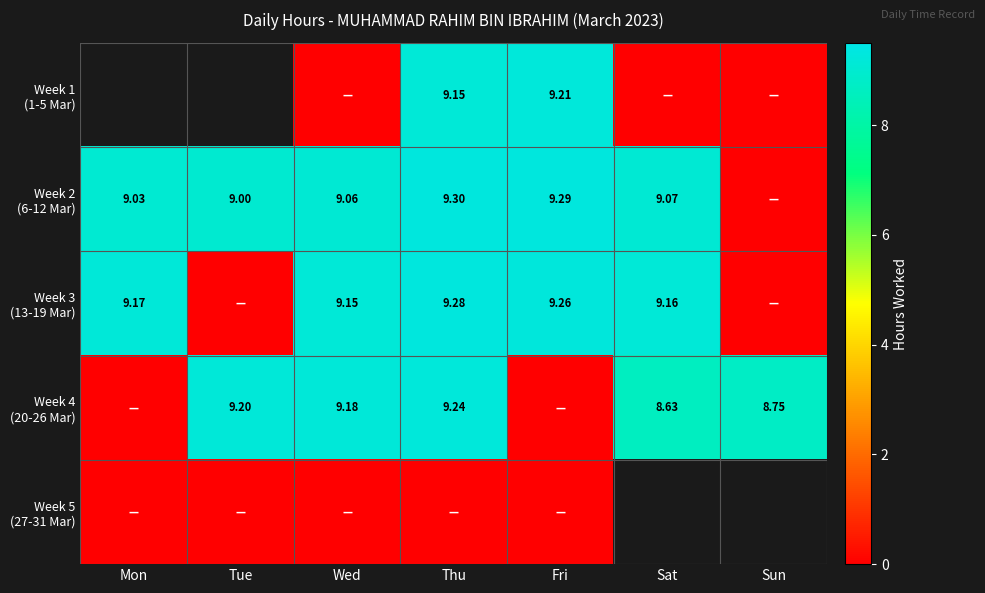

Is the value of Week 5 (27-31 Mar) at Sat greater than the value of Week 3 (13-19 Mar) at Thu?

No